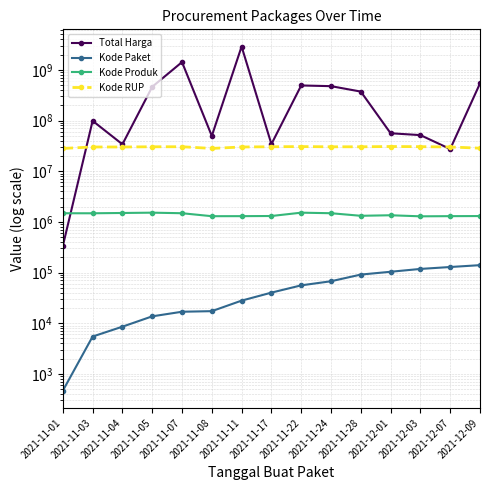

Between 2021-12-09 and 2021-11-17, which is larger?

2021-12-09